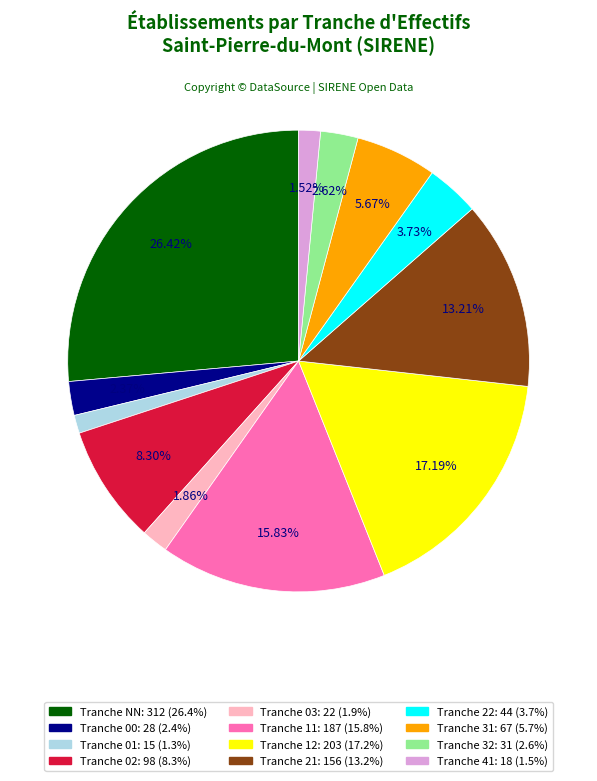

To the nearest percent, what is the average slice percentage?

8%